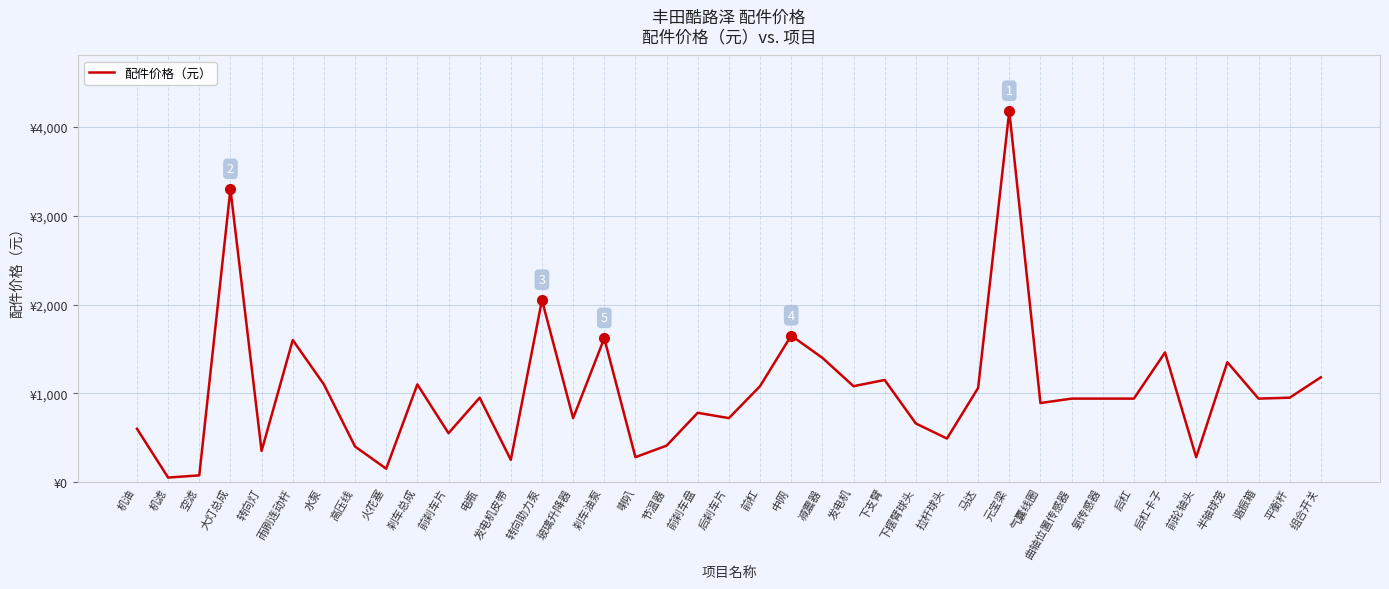

The chart shows a value of 1080 at 发电机. True or false?

True